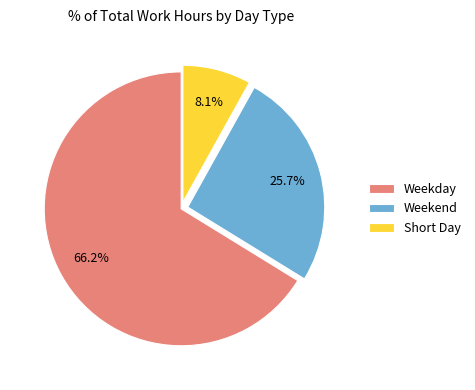

What is the ratio of the value at Weekend to the value at Short Day?

3.2